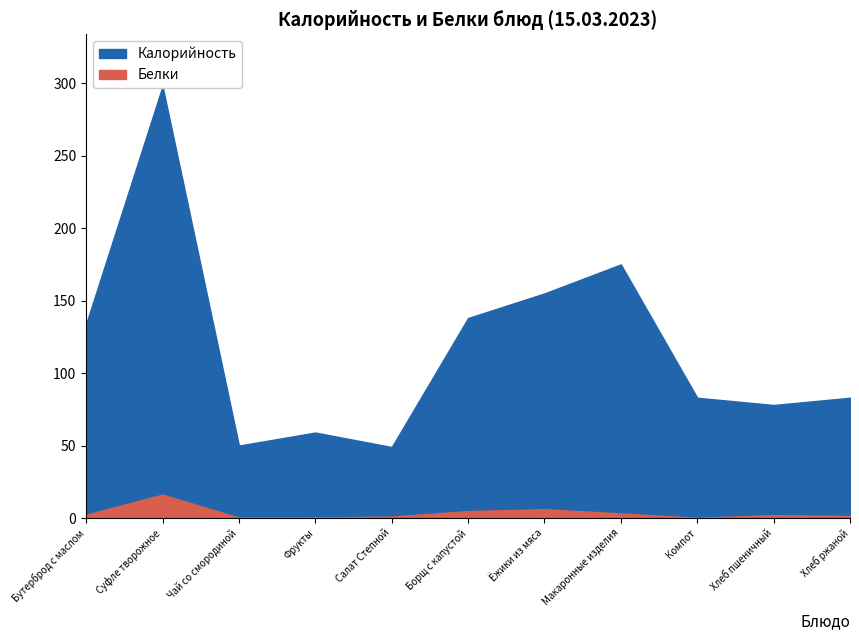

How many lines are shown in the chart?

2